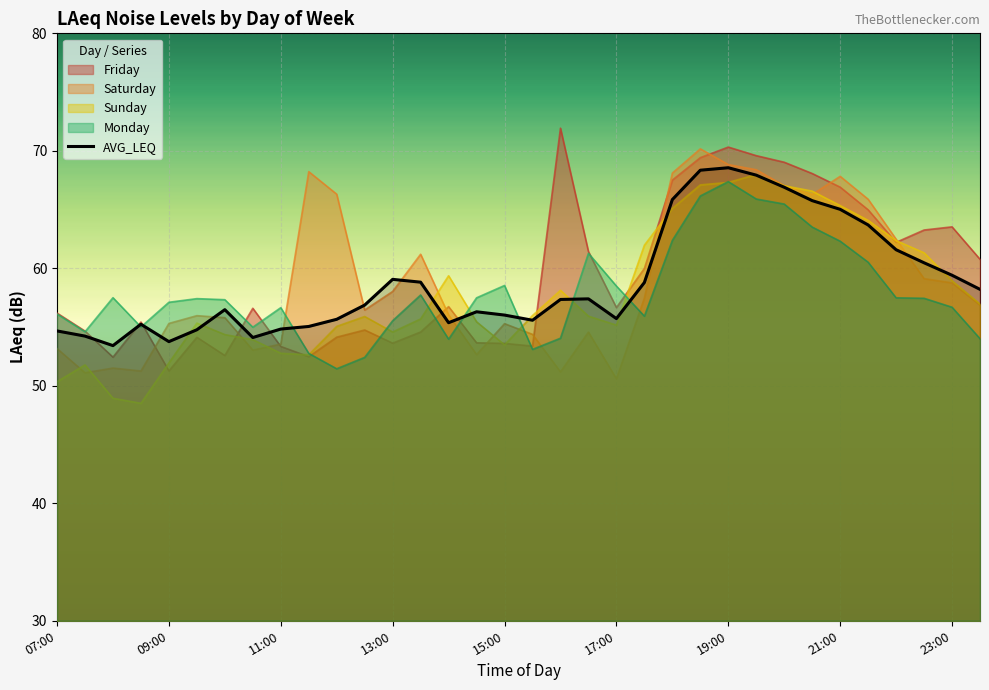

What is the minimum value shown in the chart?

48.5